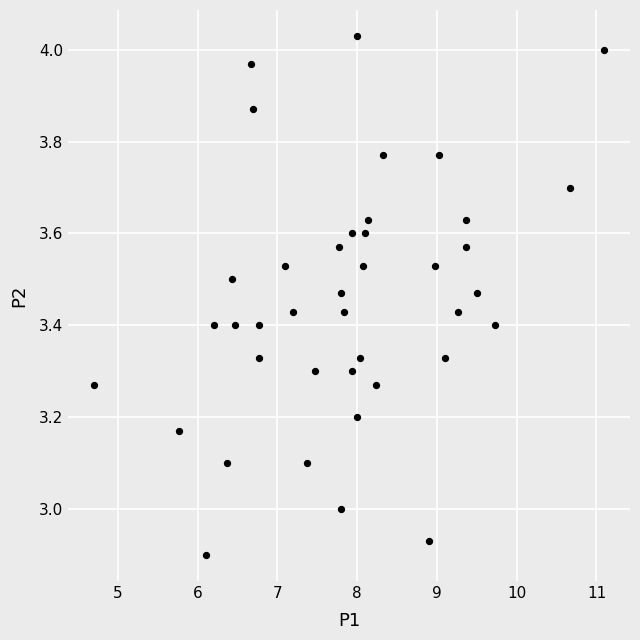

What is the range of Y values (max minus min)?

1.1